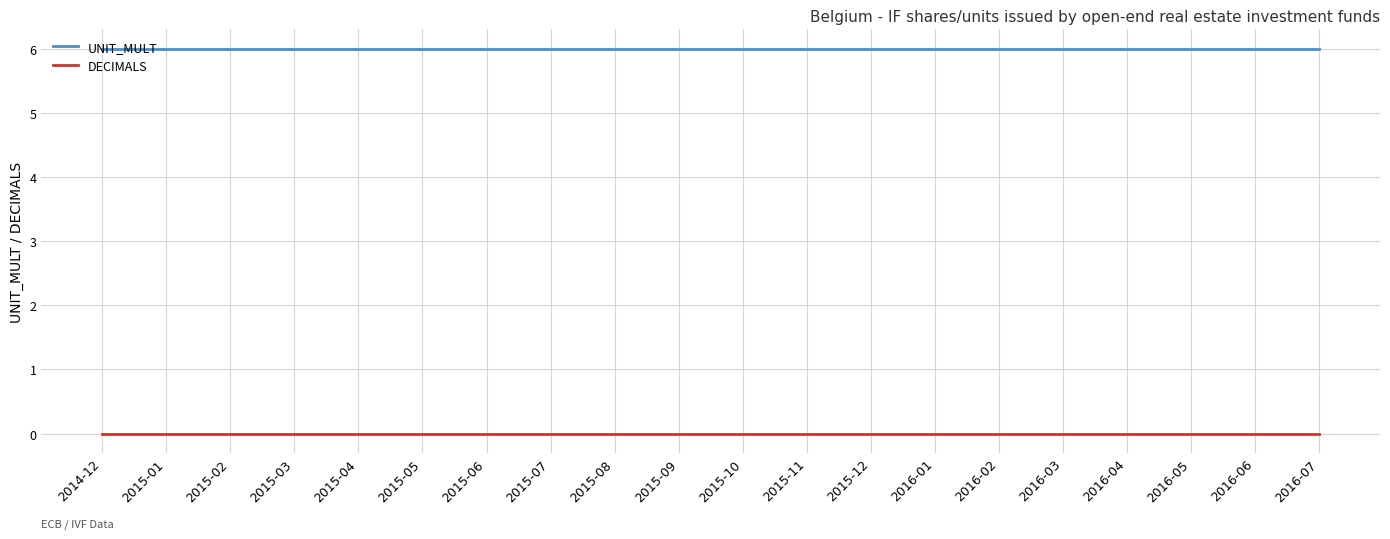

What is the sum of all UNIT_MULT values?

120